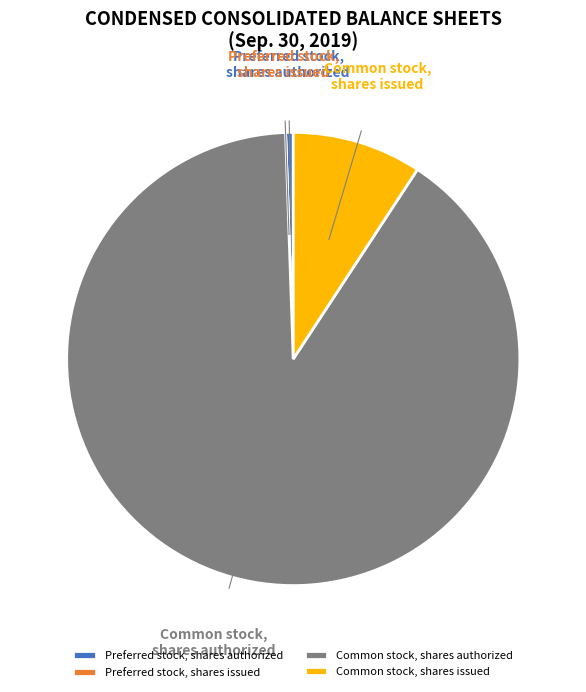

Is the sum of Common stock, shares authorized and Common stock, shares issued greater than half?

Yes